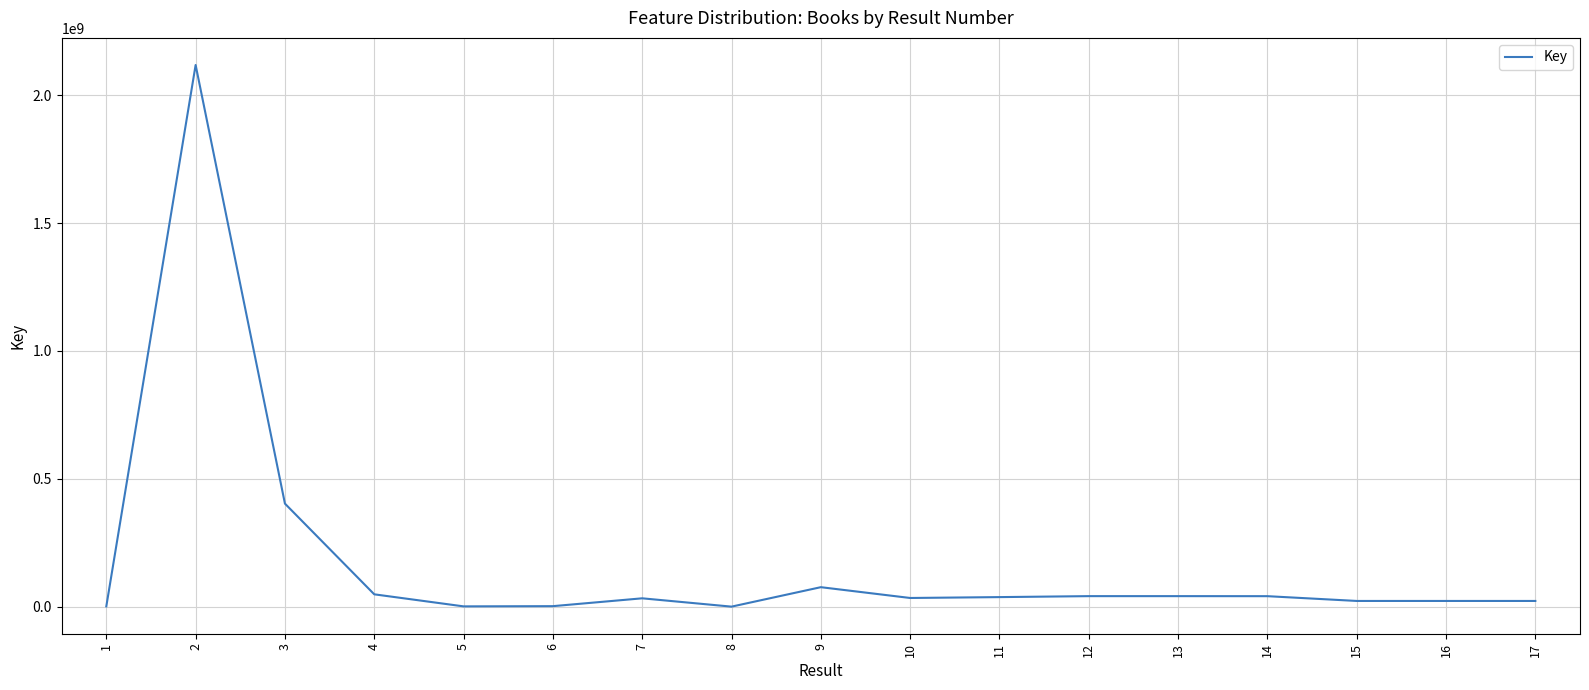

How many series are shown in this chart?

1